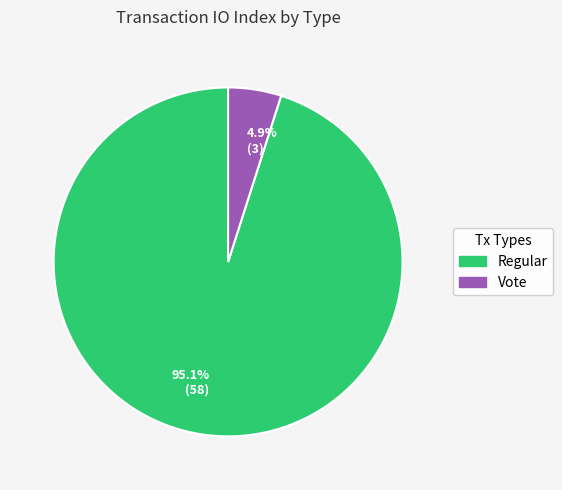

Which slice represents more than half of the pie?

Regular